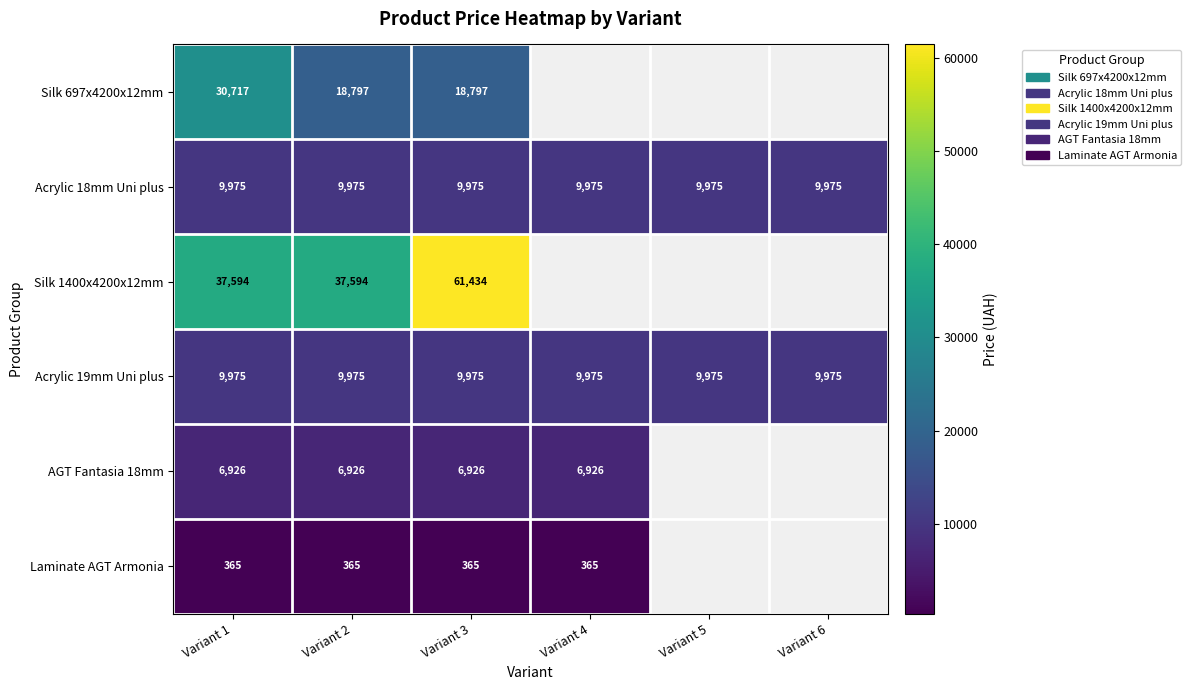

Which series has the widest spread of values?

Silk 1400x4200x12mm